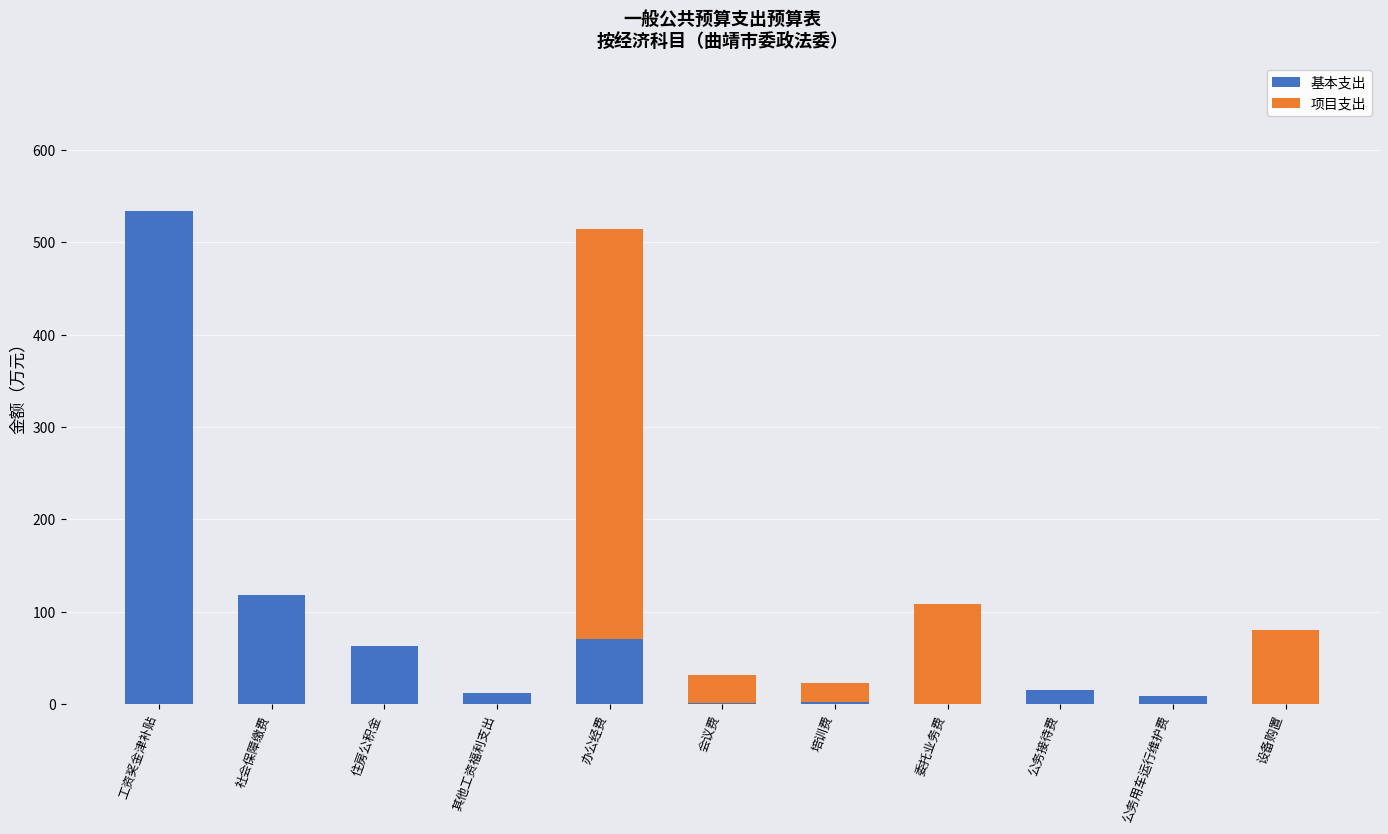

At which label does 基本支出 reach its peak?

工资奖金津补贴